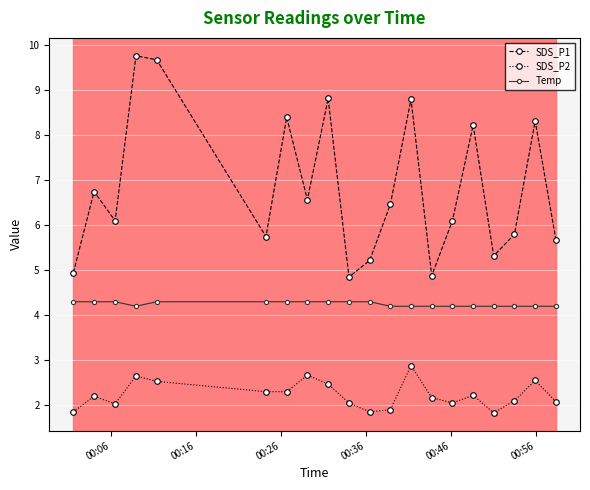

True or false: SDS_P1 and SDS_P2 intersect in this chart.

False